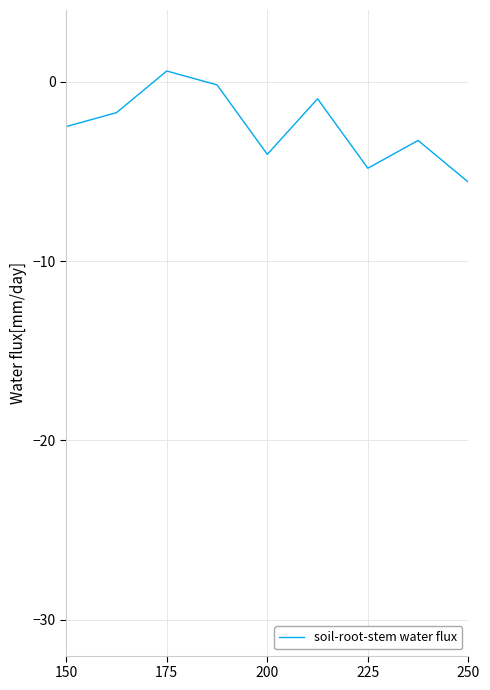

Does the chart have visible grid lines?

Yes